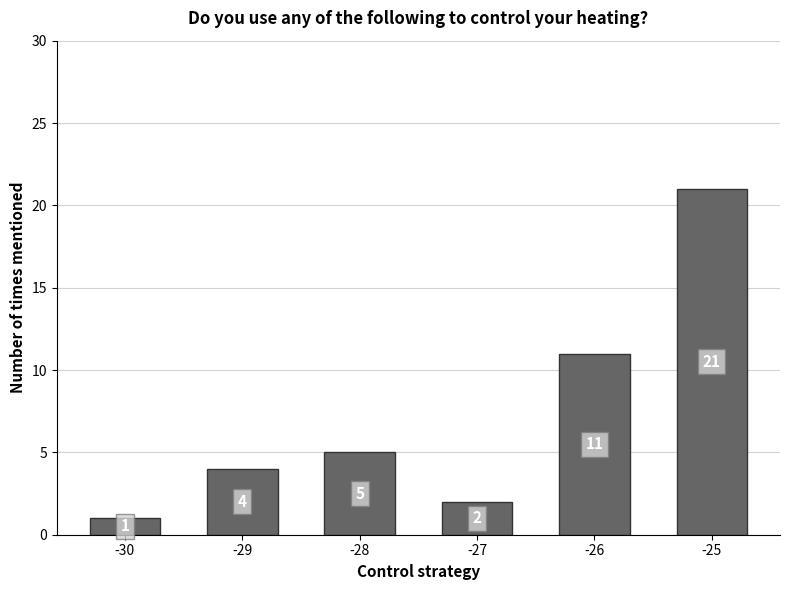

What is the minimum value shown in the chart?

1